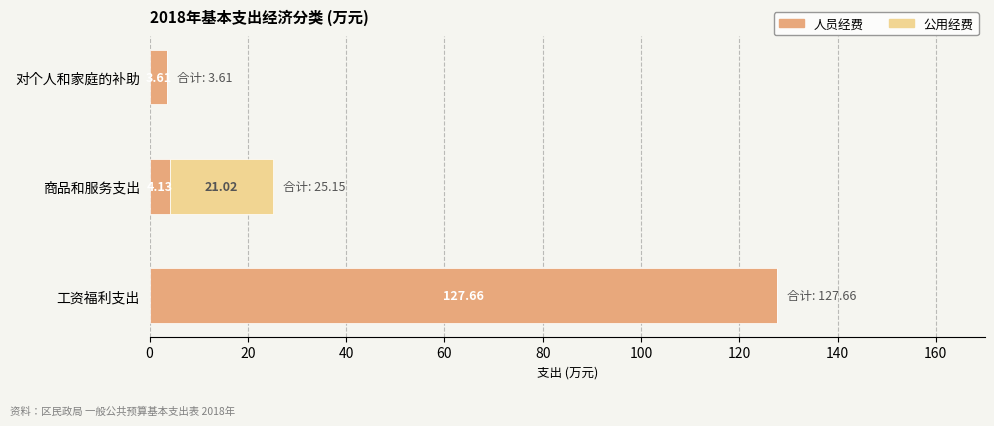

At which category is the sum across all series the highest?

工资福利支出